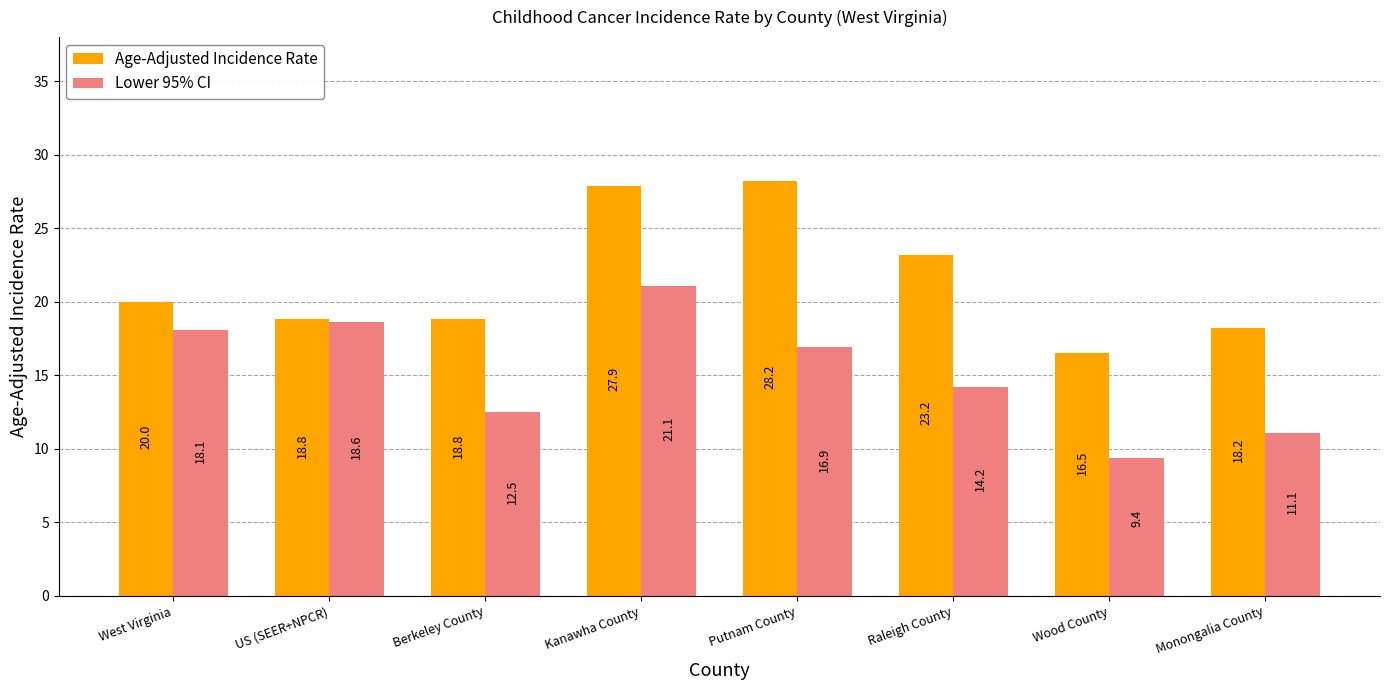

Are the bars horizontal?

No